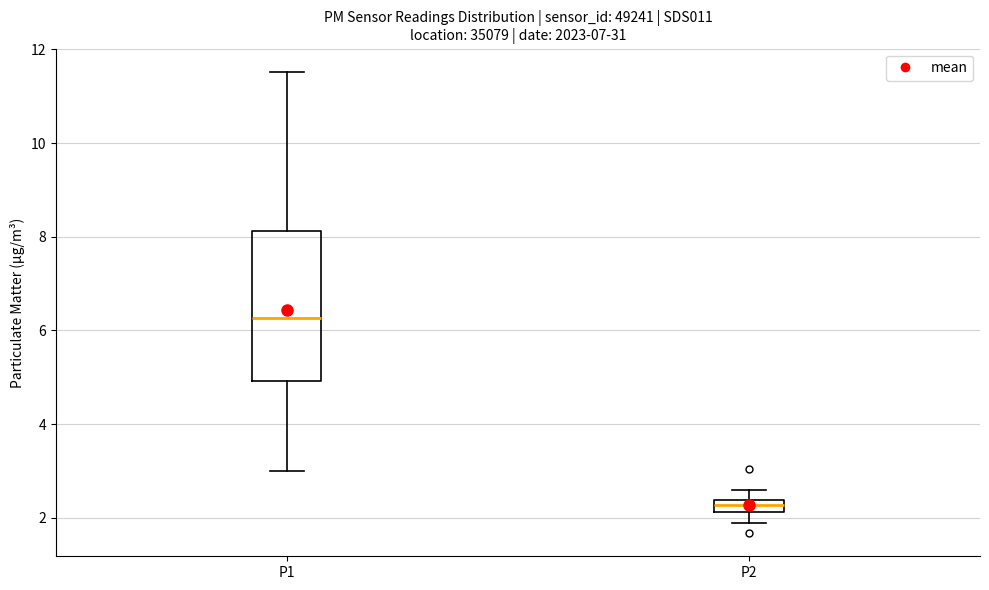

Comparing the boxes themselves (not the whiskers), which one is the tallest?

P1